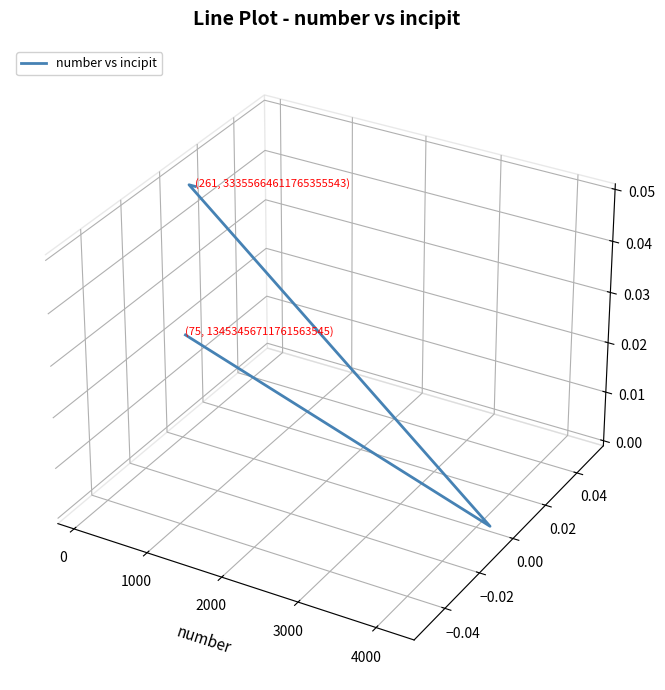

How many distinct data groups are displayed?

1